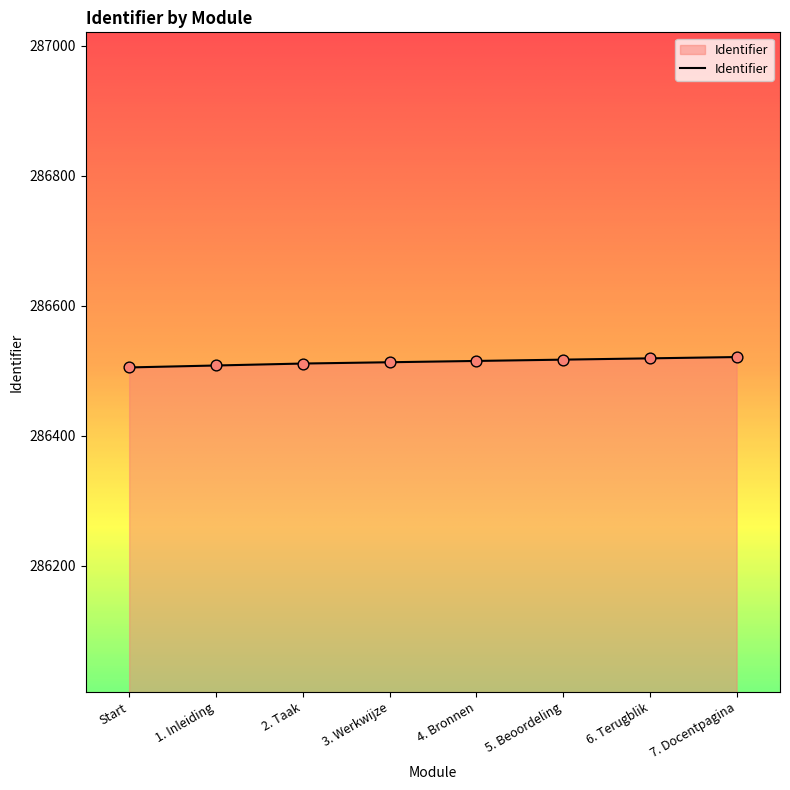

Between 1. Inleiding and 6. Terugblik, which is larger?

6. Terugblik